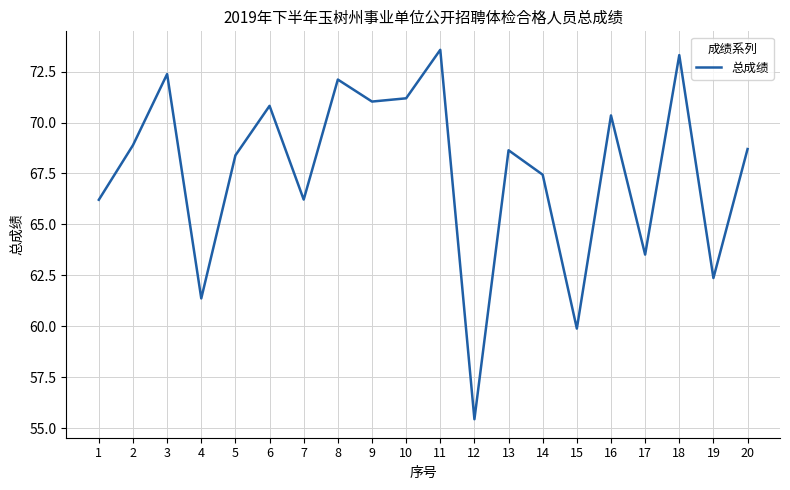

Which has a higher value, 10 or 11?

11